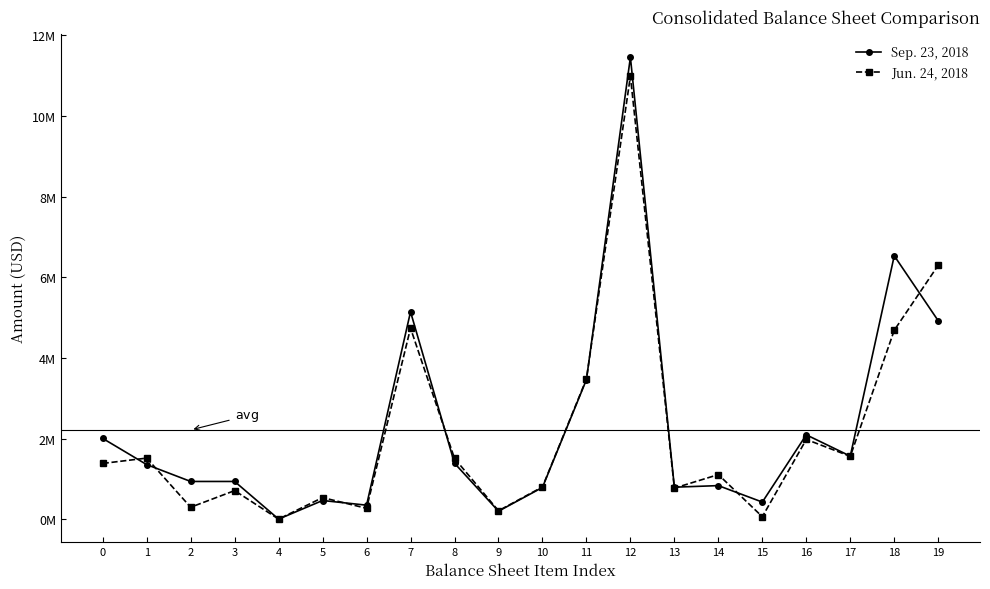

Where is Jun. 24, 2018 nearest to the value 5496000?

7